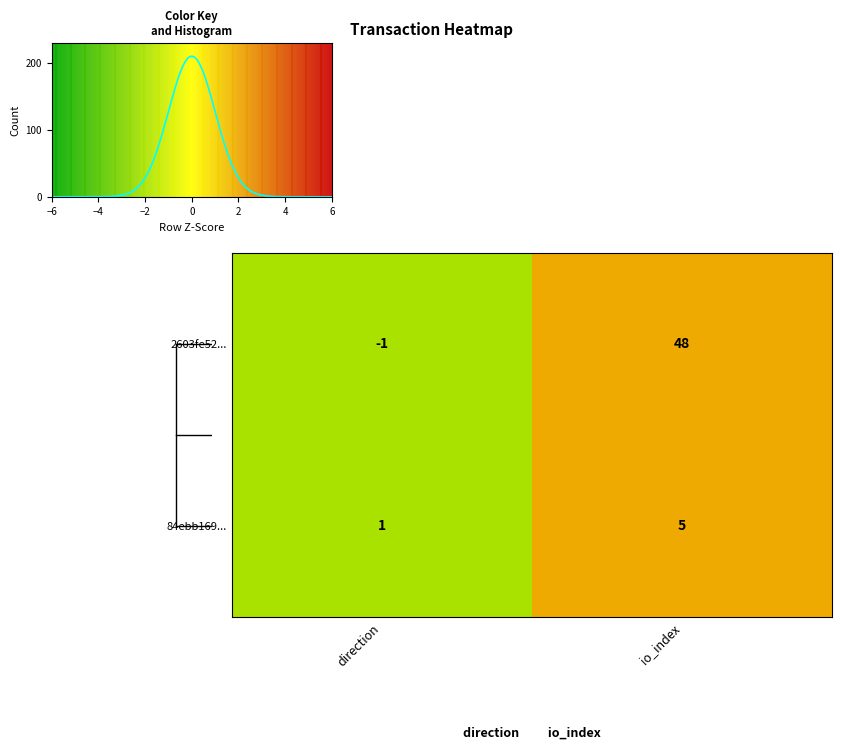

At which label is 84ebb169... closest to 3?

direction